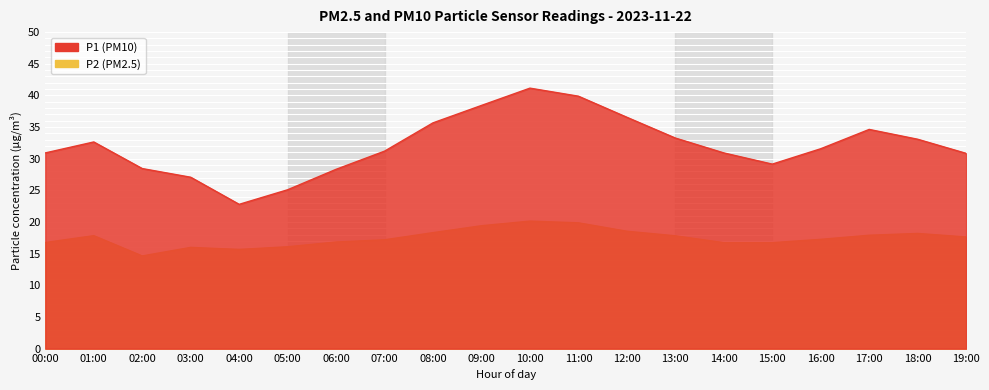

List the series in order of their overall mean, lowest first.

P2, P1